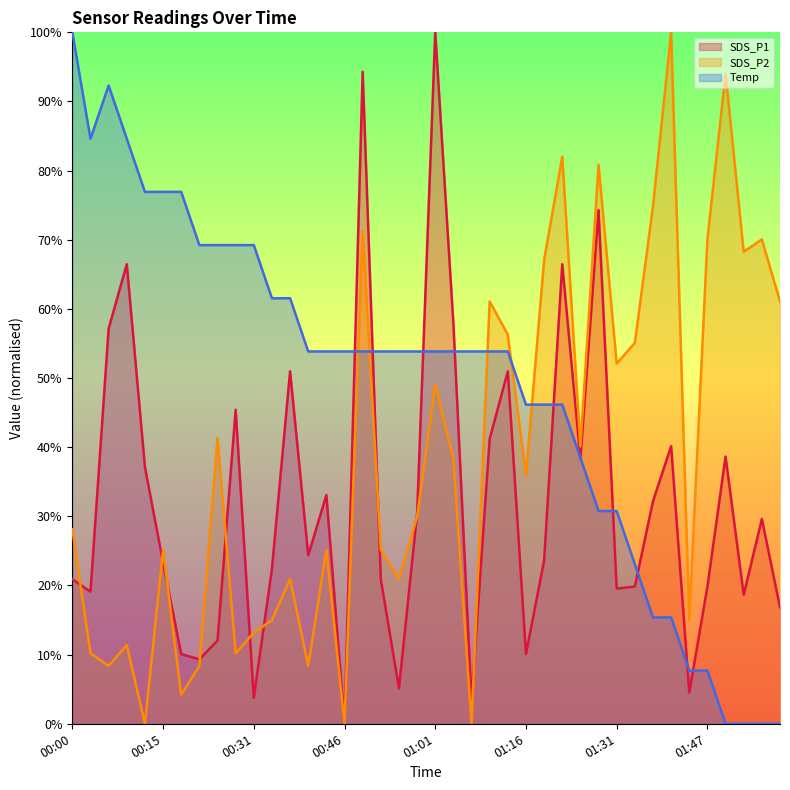

In Temp, how many points are higher than both neighbors (excluding endpoints)?

1